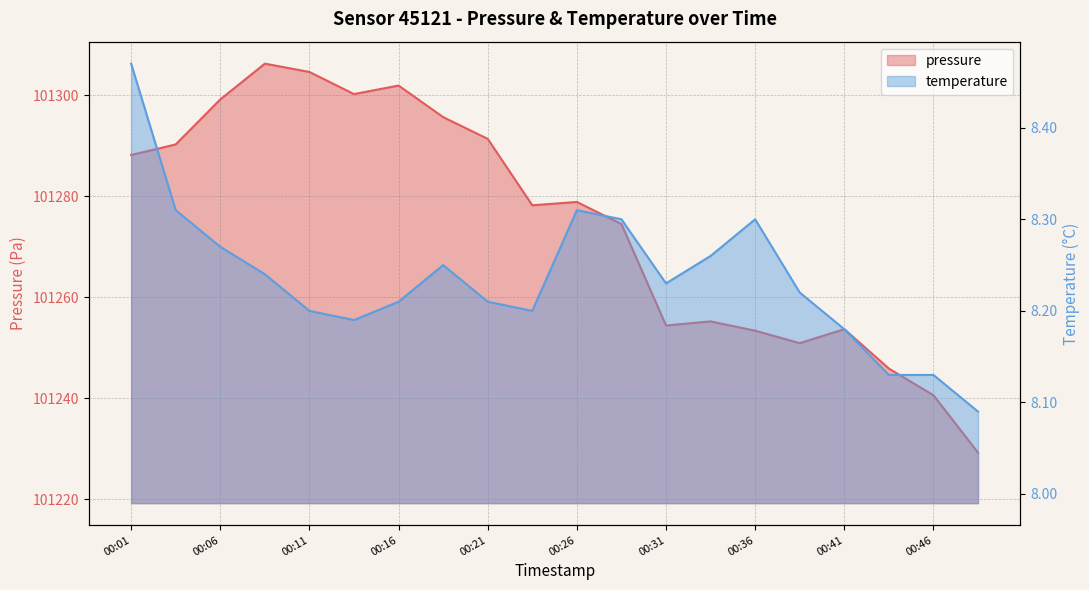

True or false: pressure and temperature intersect in this chart.

False